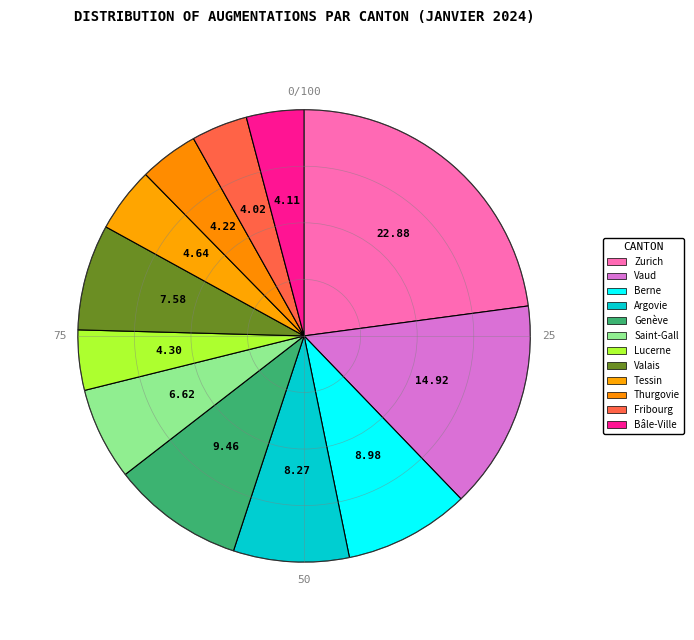

Approximately how many times larger is the value at Fribourg compared to Vaud?

0.3